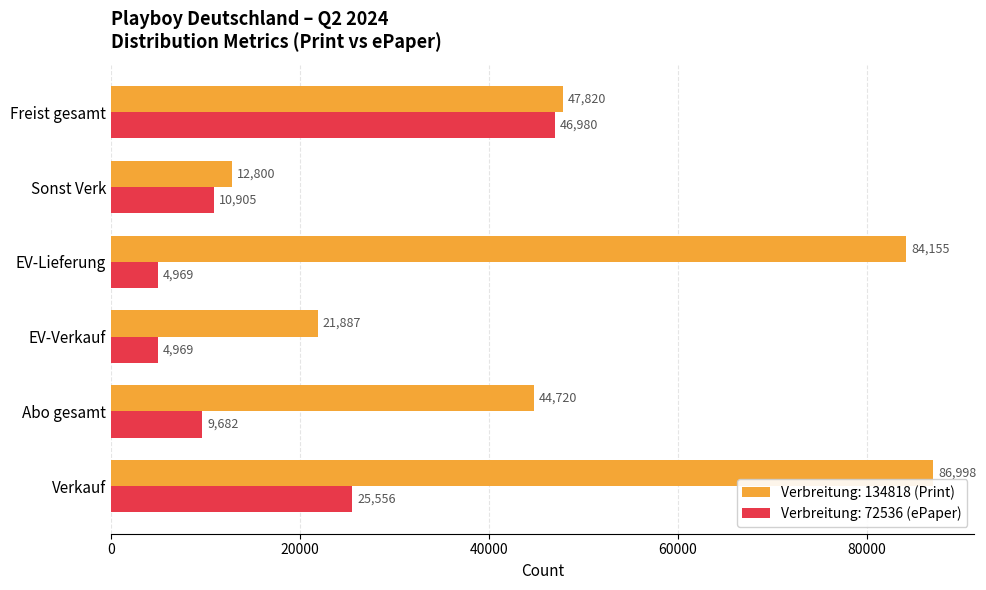

At which label is Verbreitung: 134818 (Print) closest to 49899?

Freist gesamt